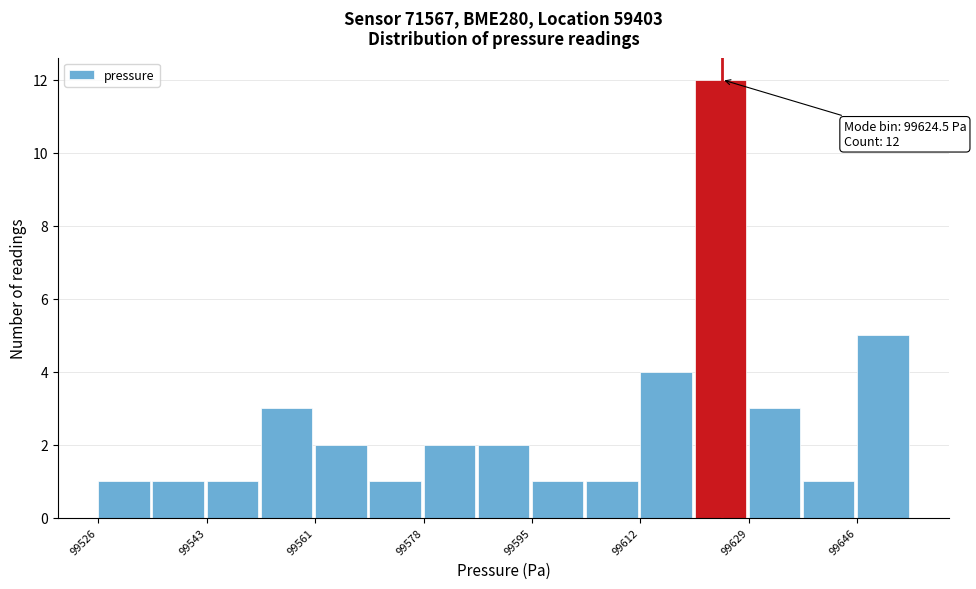

Over which range of the x-axis is the bar tallest?

99620 to 99628